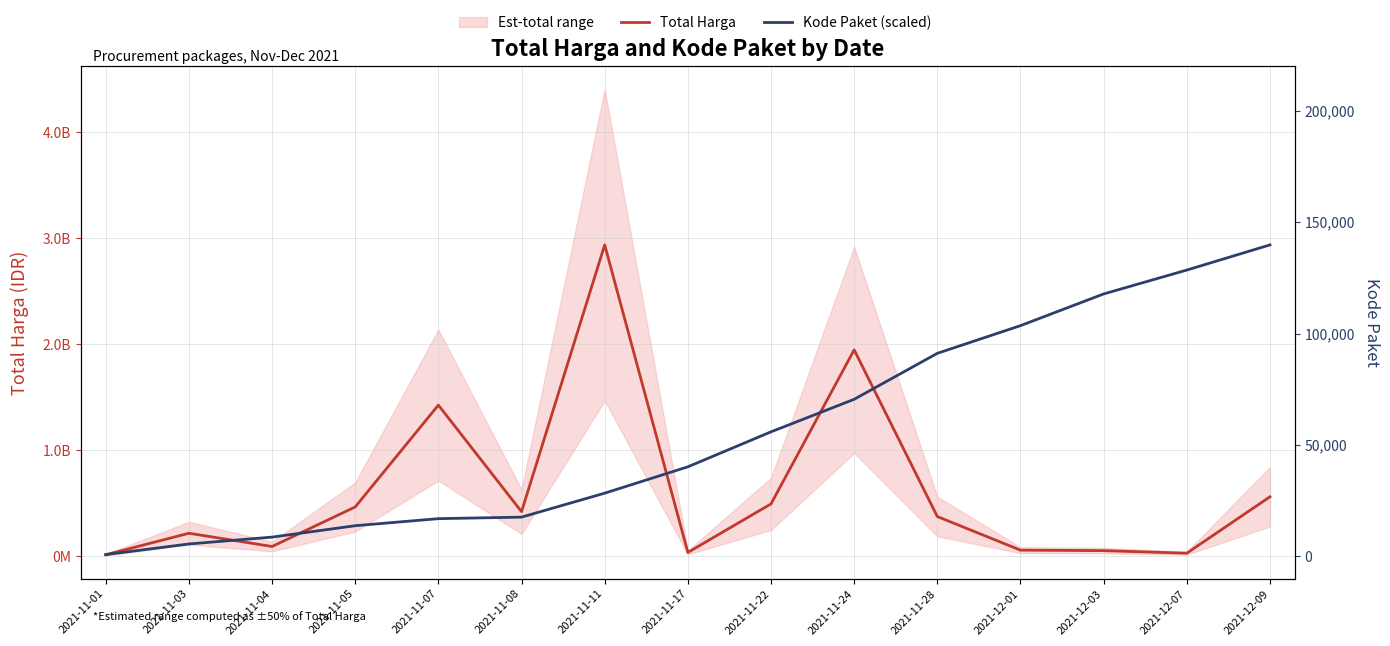

Reading left to right, extract all data points from this chart.

Total Harga: 2021-11-01=12787500.0	2021-11-03=215661270.0	2021-11-04=90672075.0	2021-11-05=464002100.0	2021-11-07=1425867900.0	2021-11-08=419556800.0	2021-11-11=2938433240.0	2021-11-17=34292000.0	2021-11-22=493000000.0	2021-11-24=1947259200.0	2021-11-28=373404000.0	2021-12-01=56152800.0	2021-12-03=51601000.0	2021-12-07=27412000.0	2021-12-09=559971000.0
Kode Paket (scaled): 2021-11-01=14185989.1	2021-11-03=114517710.5	2021-11-04=179268869.6	2021-11-05=286914256.4	2021-11-07=353556880.8	2021-11-08=367974048.9	2021-11-11=594151255.8	2021-11-17=843005028.9	2021-11-22=1173254855.0	2021-11-24=1480659984.5	2021-11-28=1914604136.8	2021-12-01=2176046661.7	2021-12-03=2475360523.4	2021-12-07=2700928258.2	2021-12-09=2938433240.0